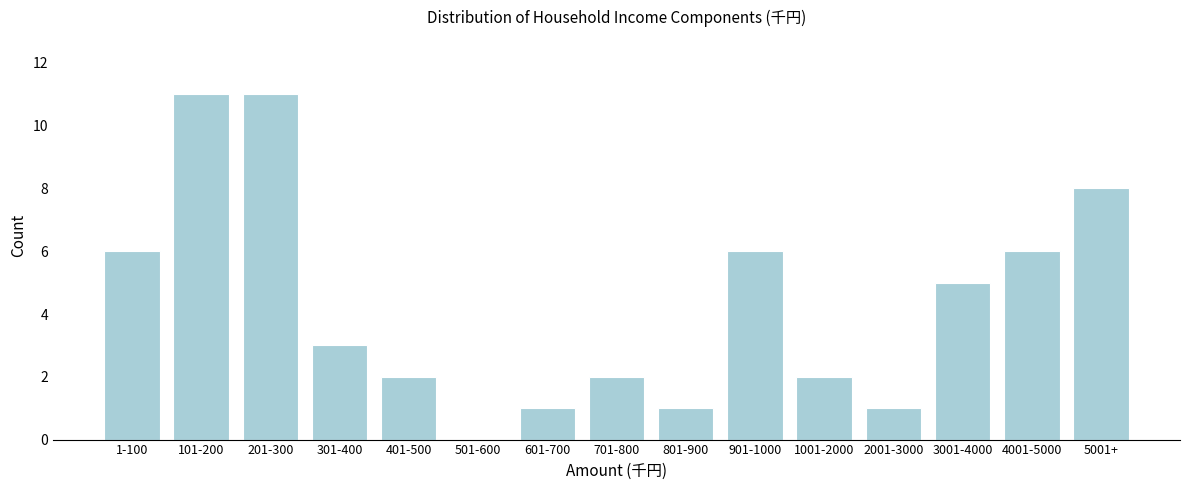

Reading right to left, extract all data points from this chart.

5001+=8	4001-5000=6	3001-4000=5	2001-3000=1	1001-2000=2	901-1000=6	801-900=1	701-800=2	601-700=1	501-600=0	401-500=2	301-400=3	201-300=11	101-200=11	1-100=6